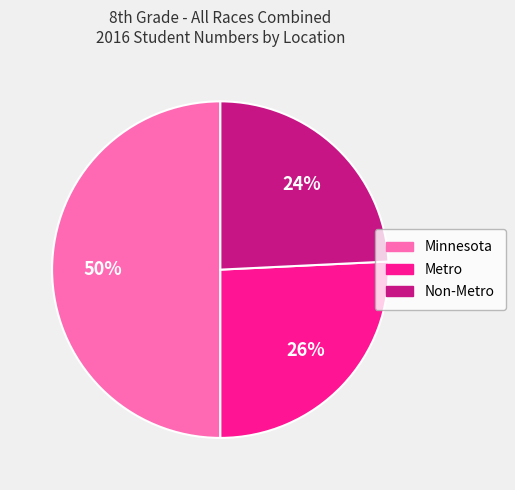

To the nearest percent, what is the average slice percentage?

33%